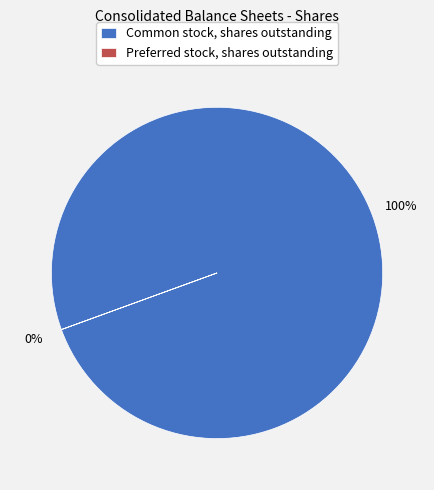

Is it true that Preferred stock, shares outstanding is 1% of the pie?

False